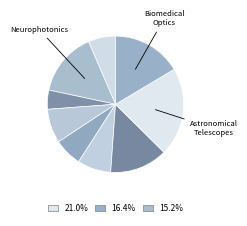

To the nearest percent, what is the average slice percentage?

11%